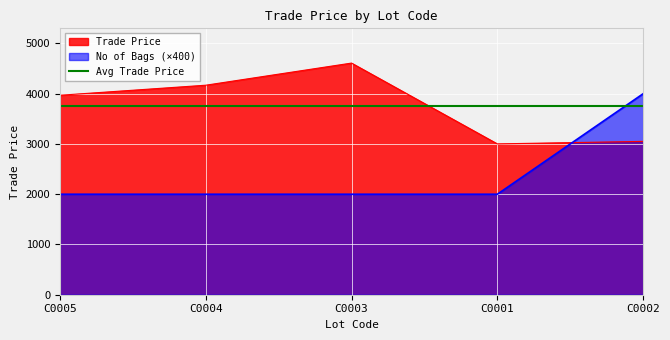

The value at C0003 is 4610.0. True or false?

True